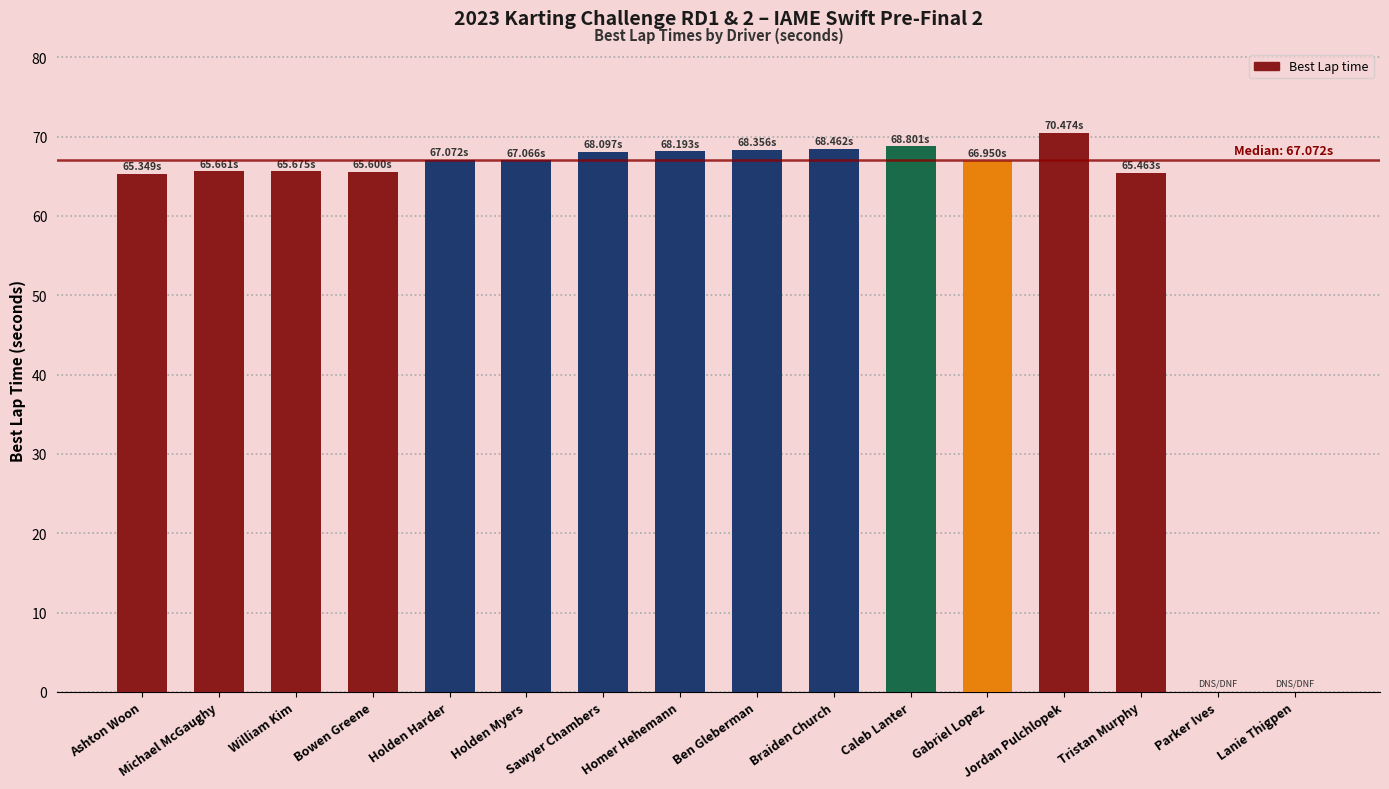

Between Ashton Woon and Parker Ives, which is larger?

Ashton Woon